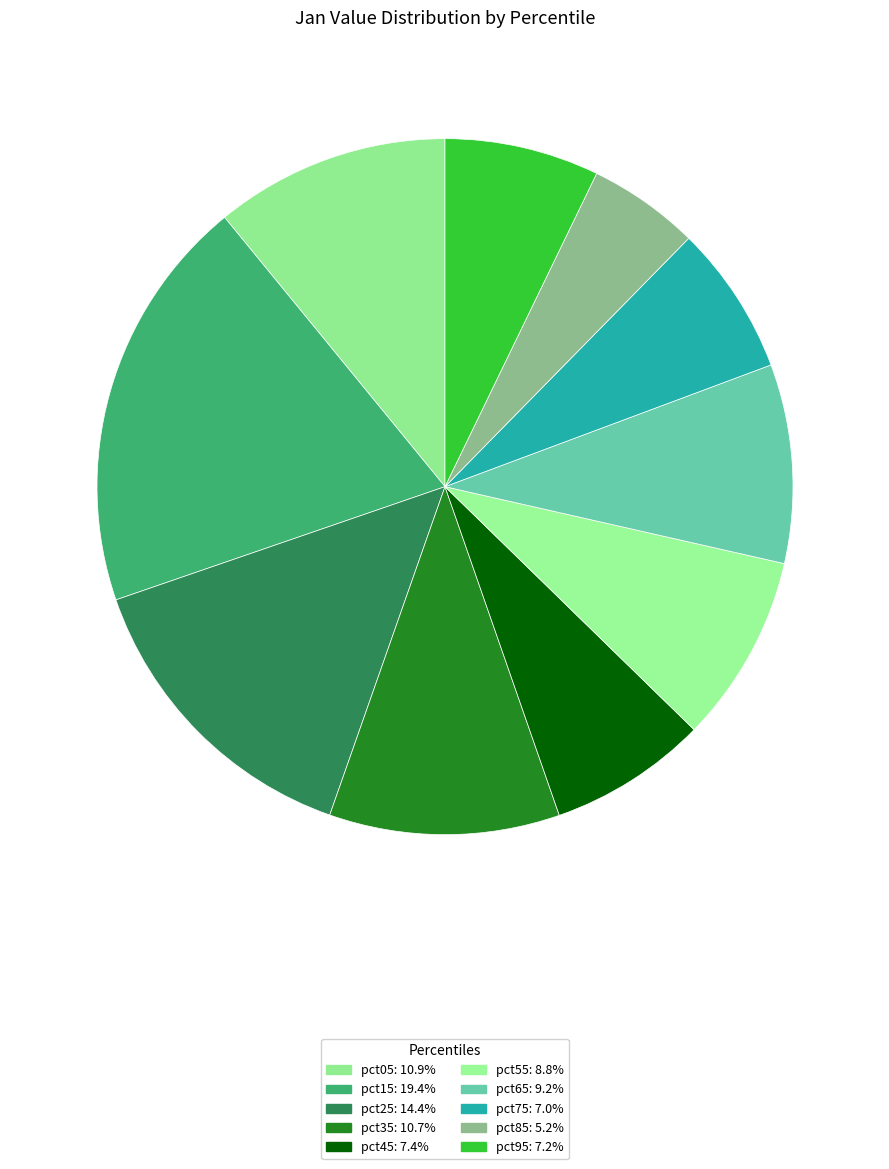

Does any single category account for the majority?

No